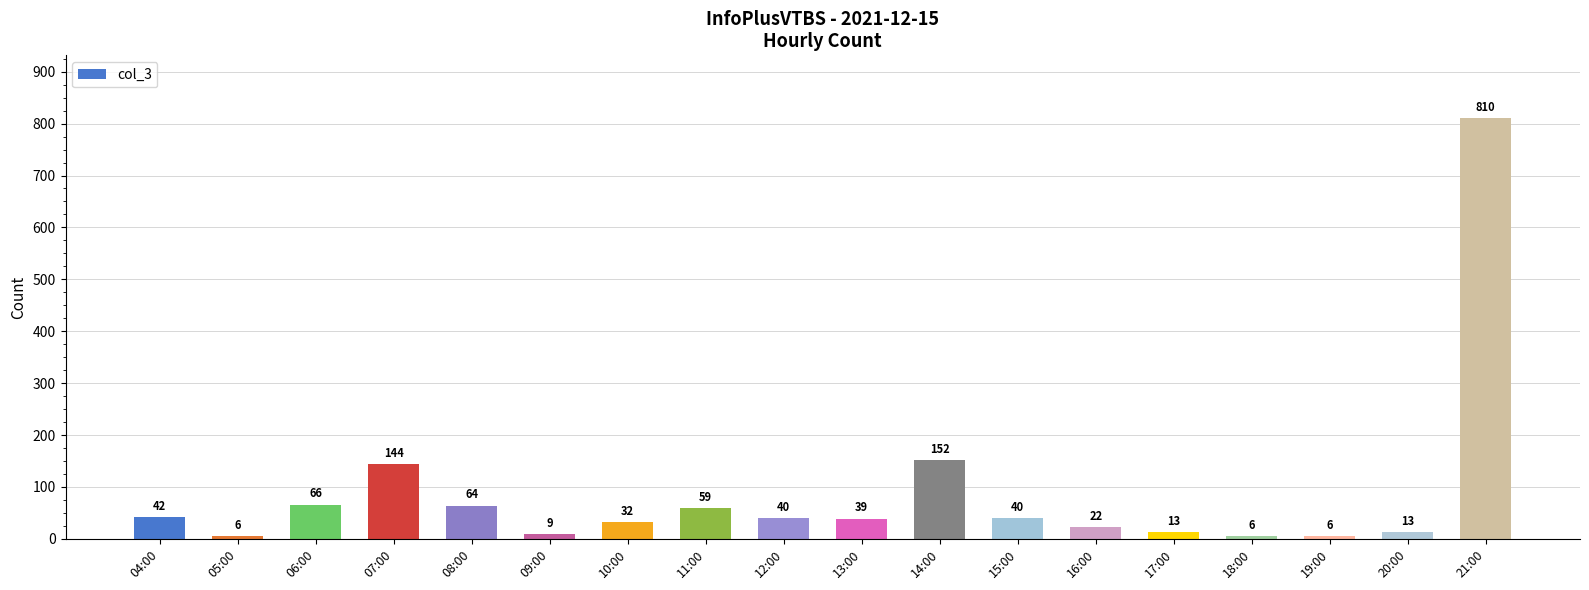

How many bars are there in total?

18